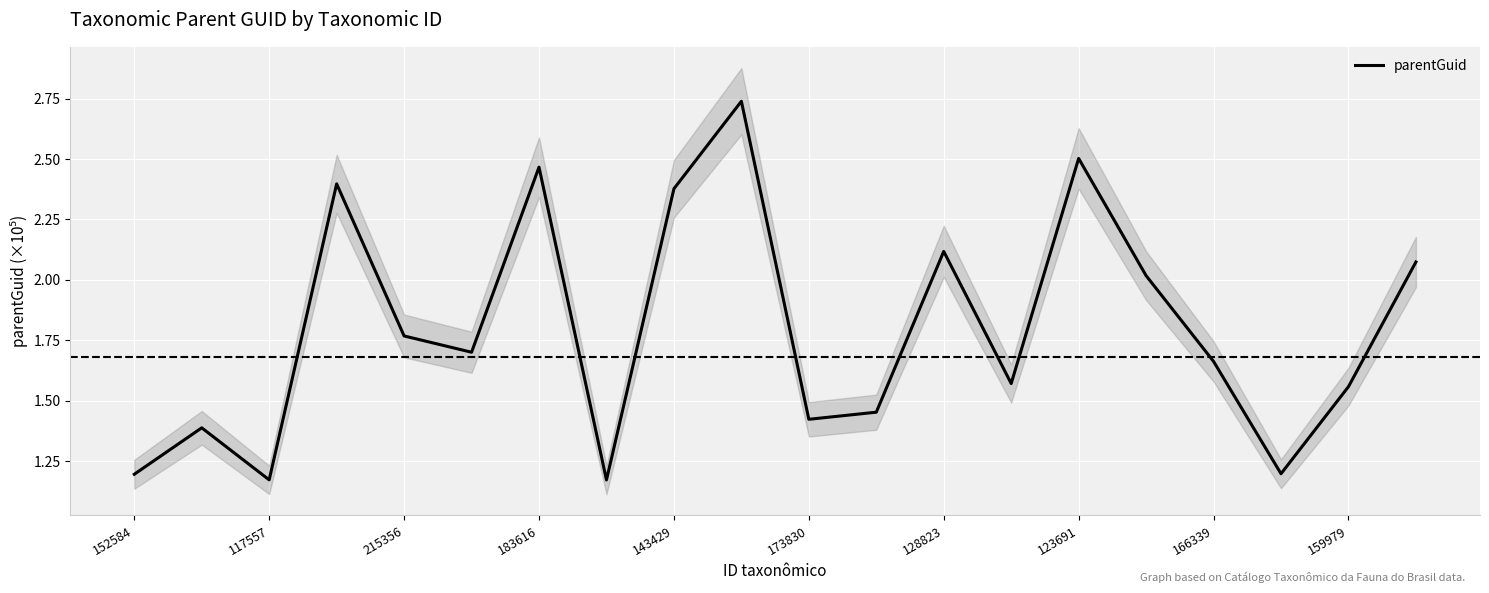

Count the number of categories in the chart.

20